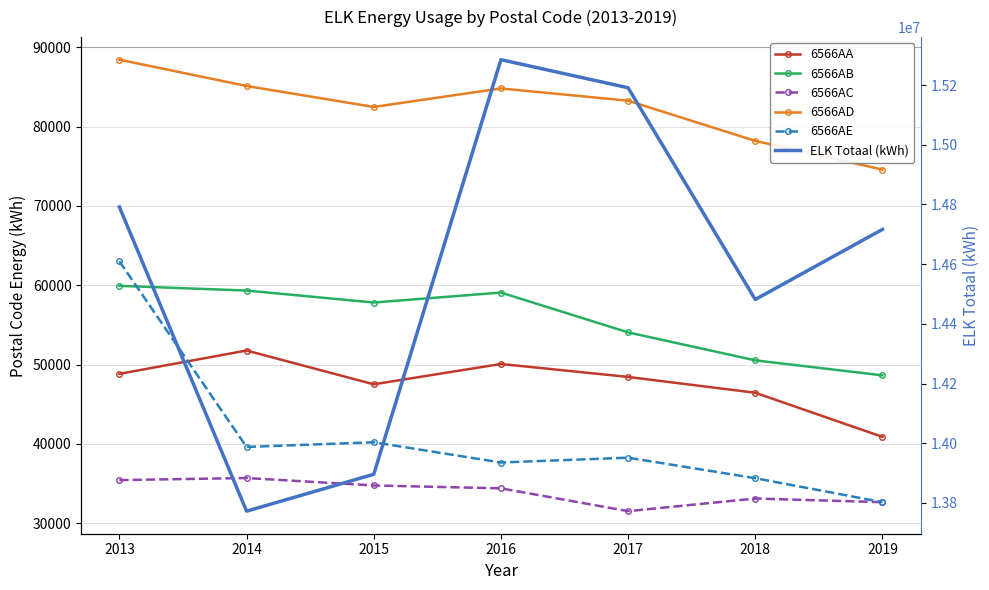

Which category has the lowest value in the 6566AA series?

2019